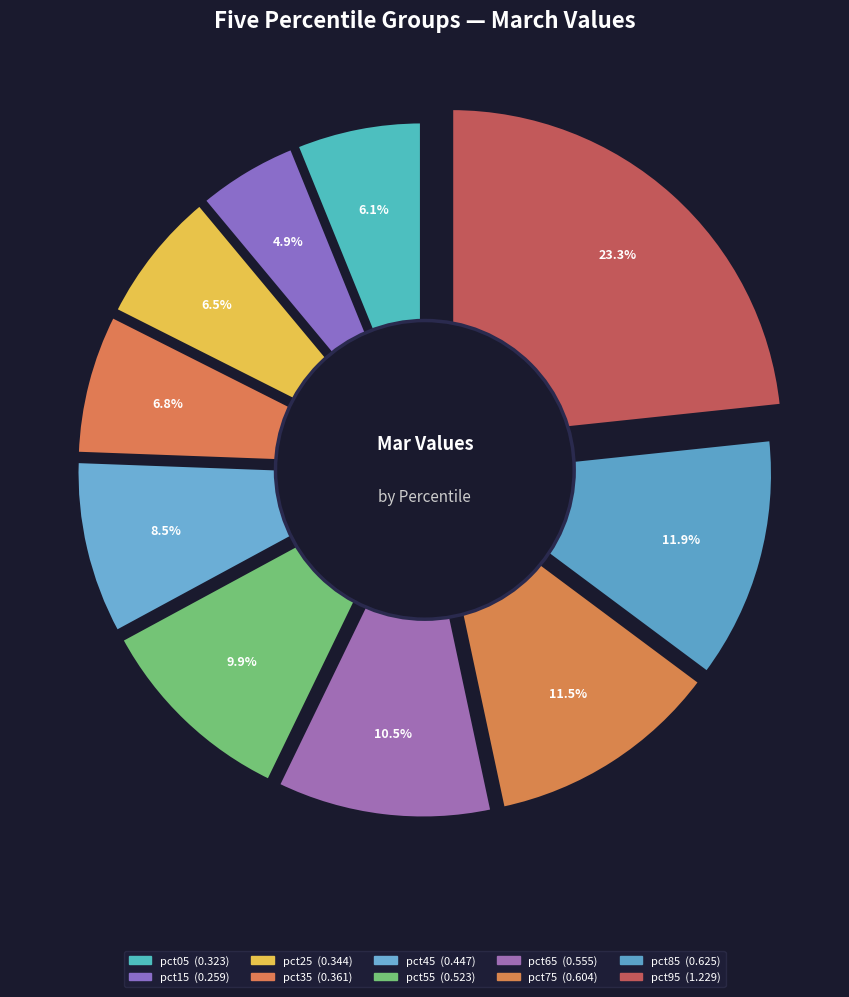

Does pct45 represent more than half of the total?

No